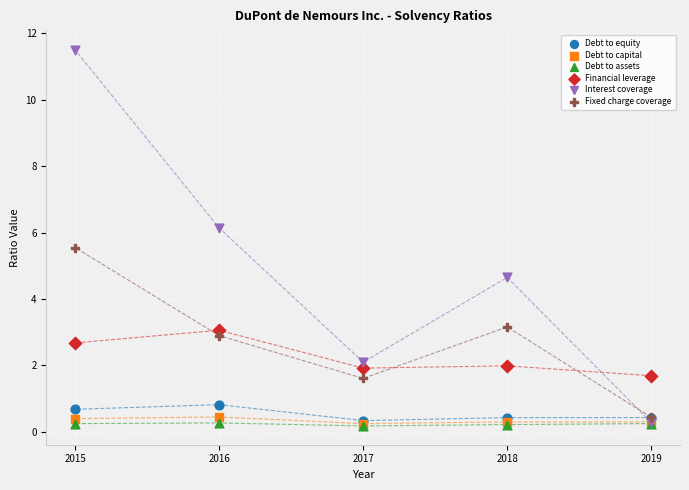

Which series has the largest Y range (max minus min)?

Interest coverage